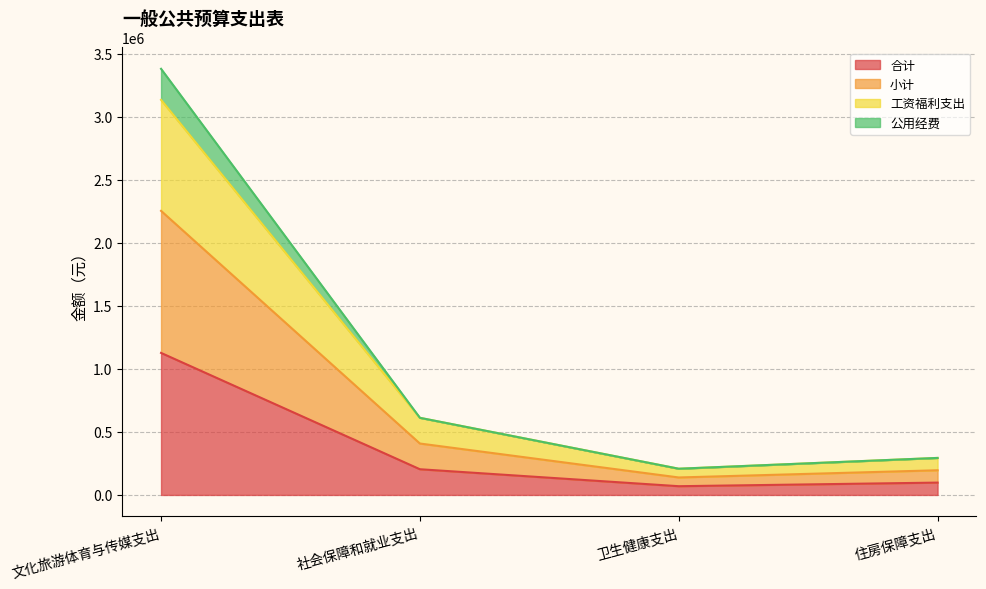

What is the value of the 合计 point at the 3rd from the left?

69377.3